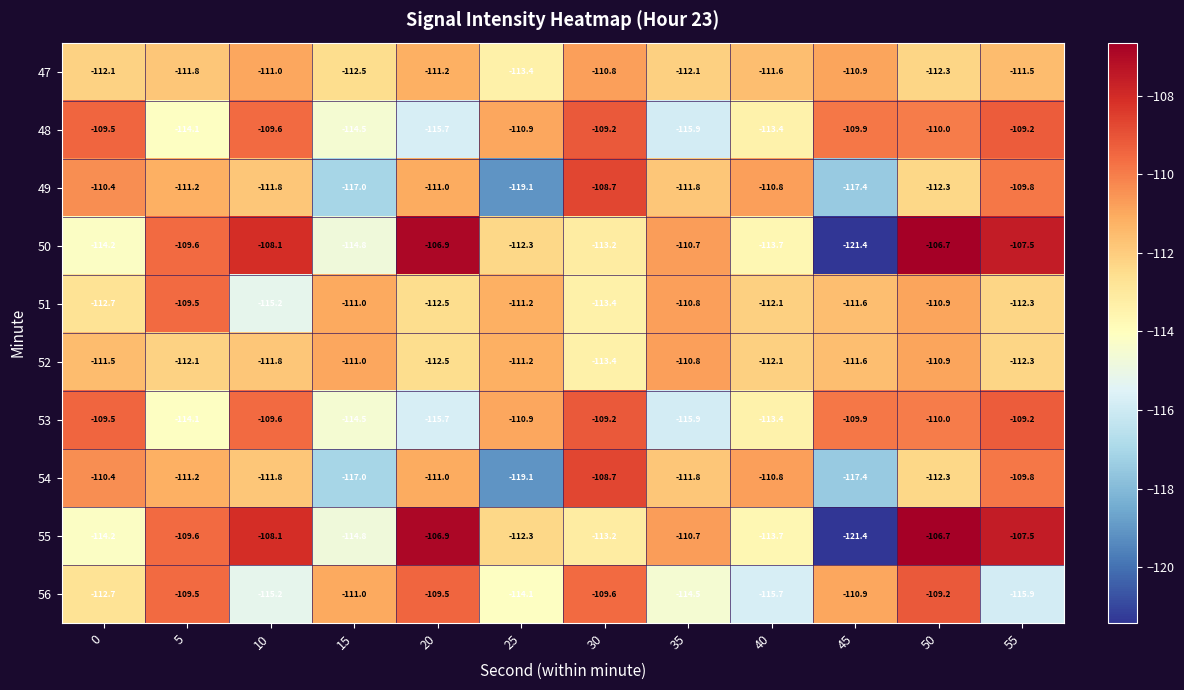

What is the total value across all series at 40?

-1127.3